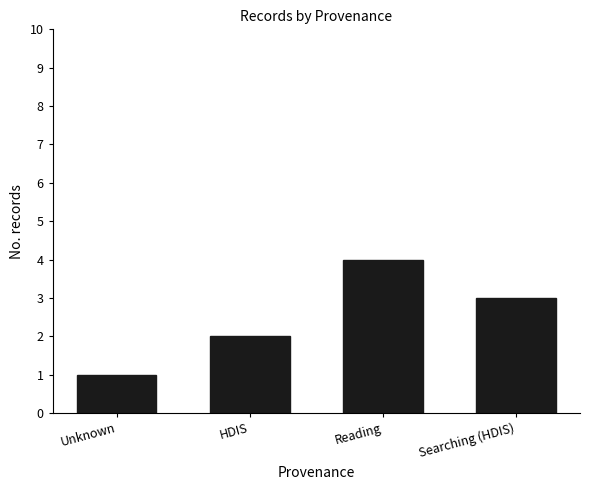

What is the sum of all values?

10